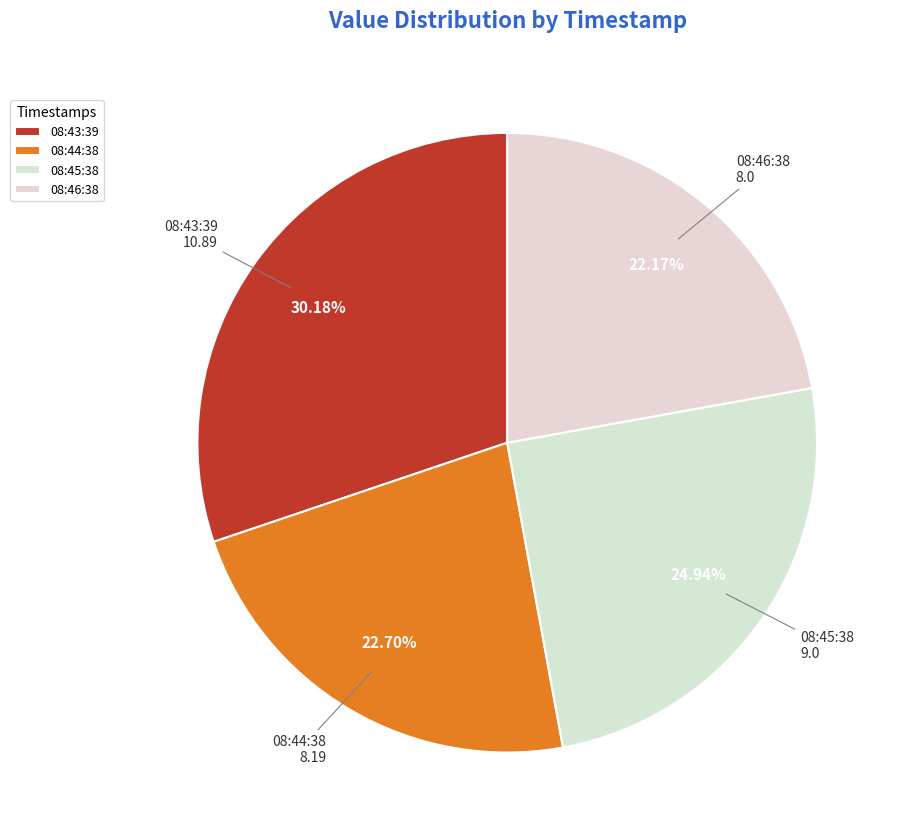

Which has a higher value, 08:44:38 or 08:45:38?

08:45:38